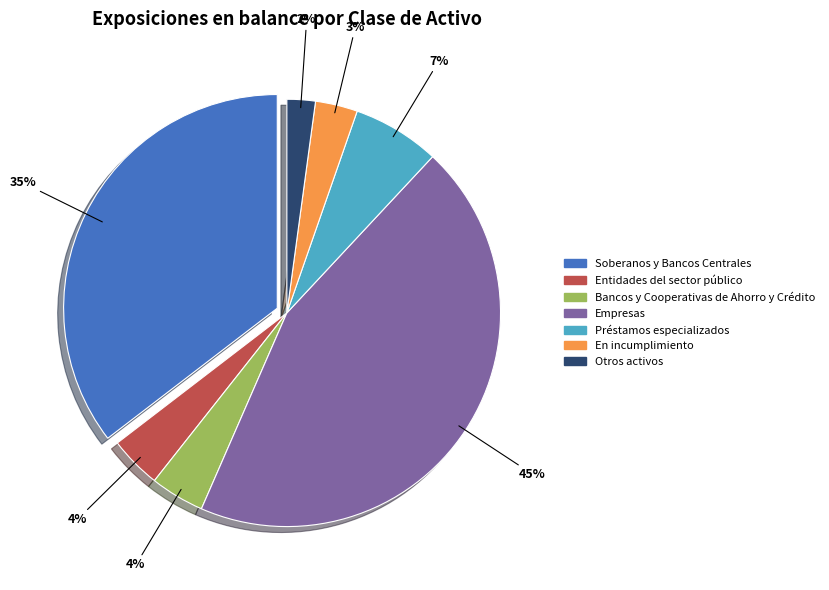

How many slices are in this pie chart?

7